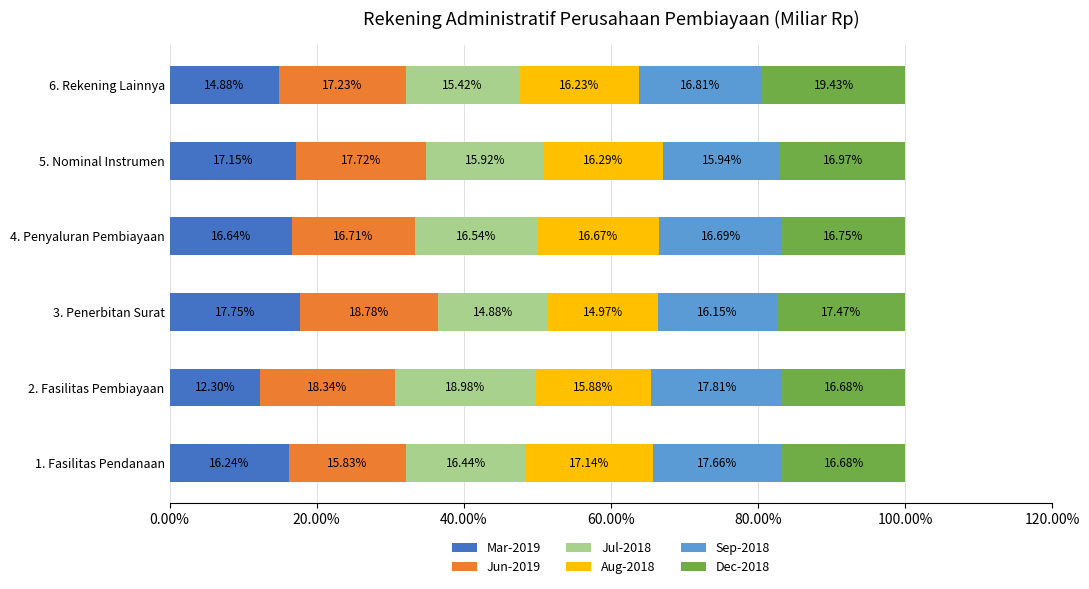

Reading left to right, what are all the values shown in this chart?

Mar-2019: 16.2	12.3	17.7	16.6	17.2	14.9
Jun-2019: 15.8	18.3	18.8	16.7	17.7	17.2
Jul-2018: 16.4	19.0	14.9	16.5	15.9	15.4
Aug-2018: 17.1	15.9	15.0	16.7	16.3	16.2
Sep-2018: 17.7	17.8	16.2	16.7	15.9	16.8
Dec-2018: 16.7	16.7	17.5	16.7	17.0	19.4